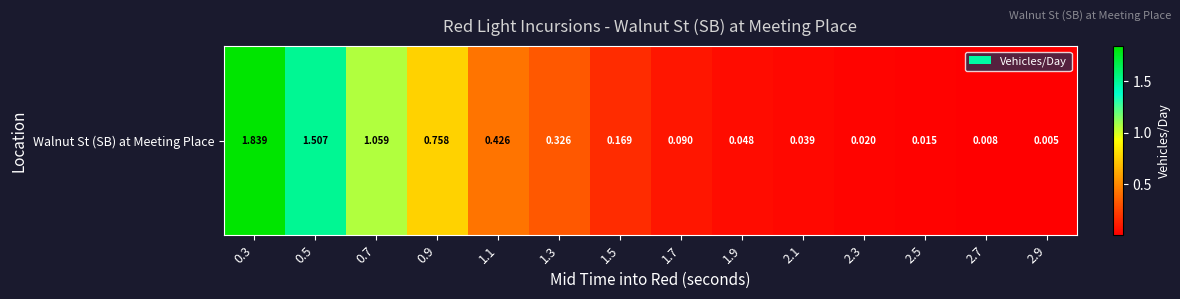

Is it true that the value at 2.5 is 0.0?

False